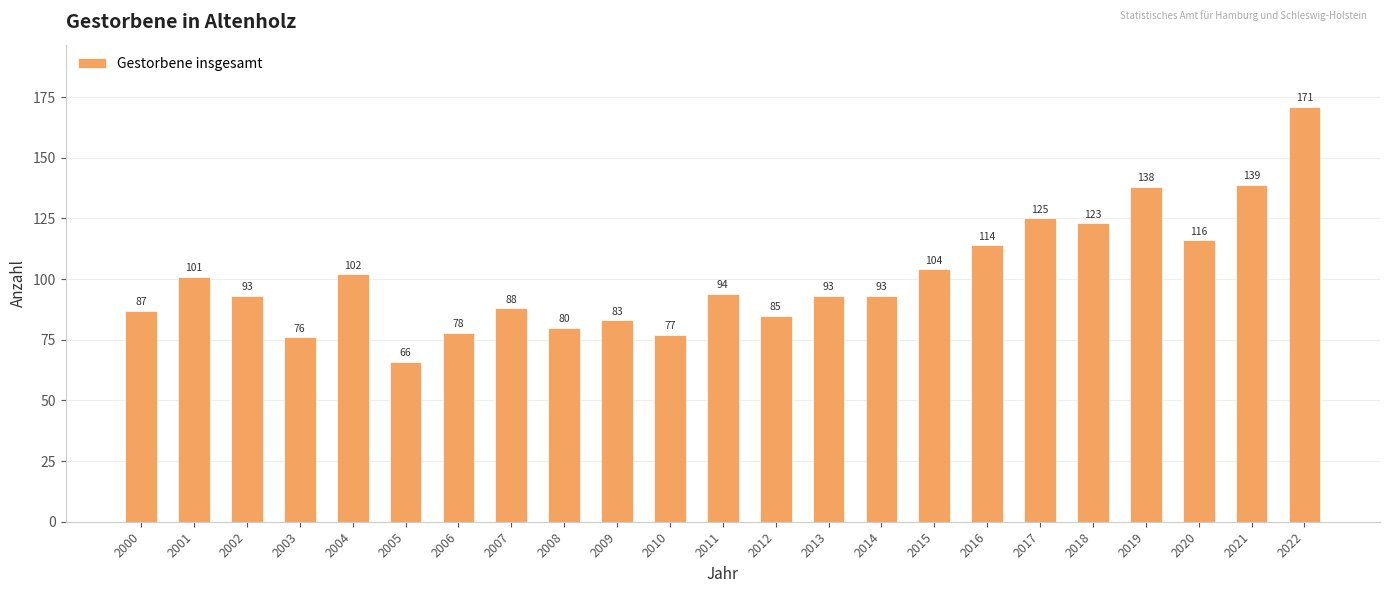

Which category has the highest value across all series?

2022